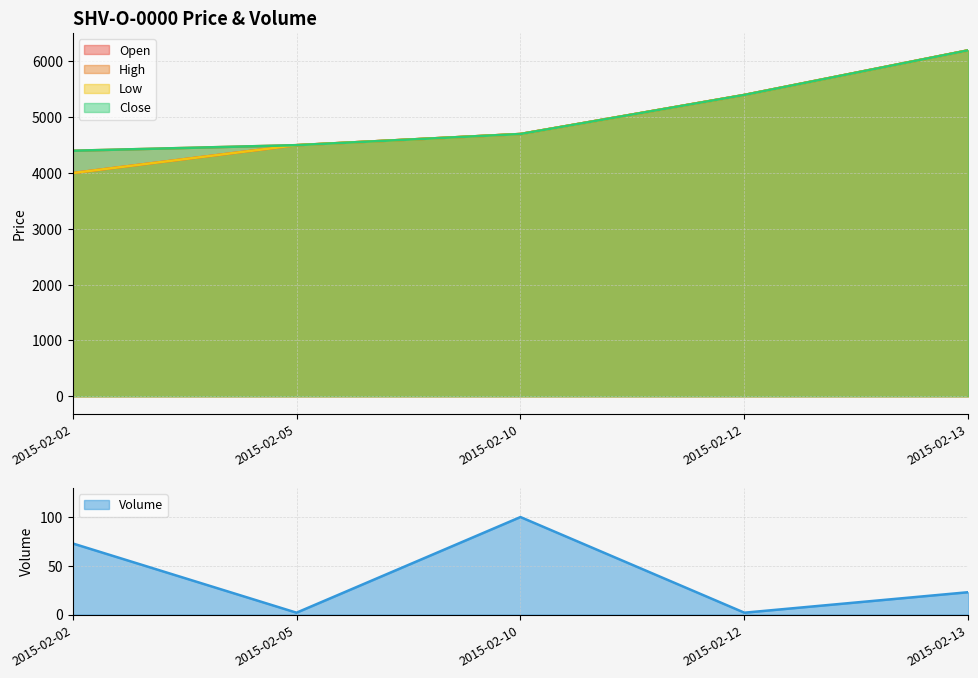

Which category has the lowest value in the Low series?

2015-02-02